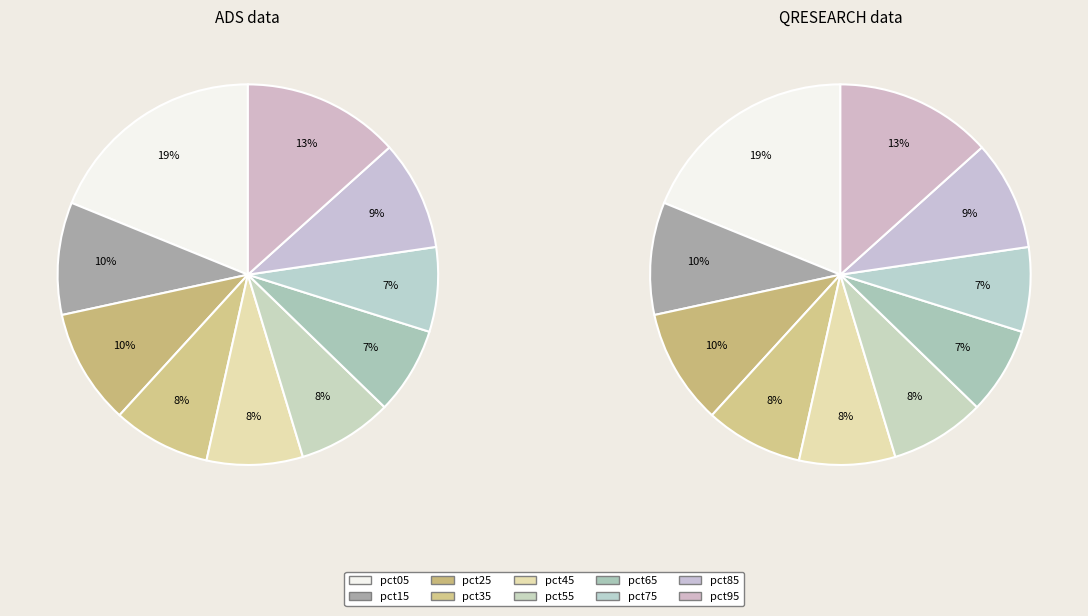

Is there any slice that represents more than half of the pie?

No